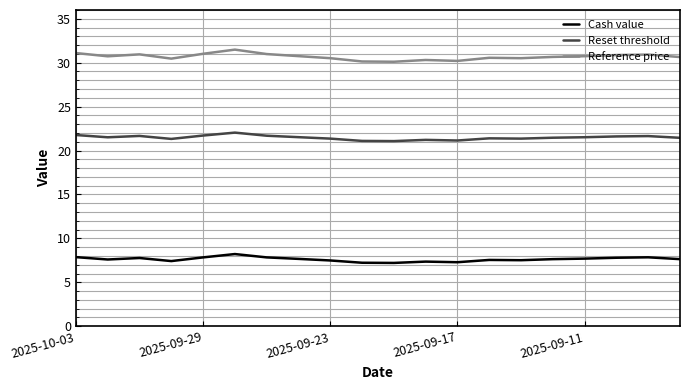

What is the highest value of the Cash value series?

8.2